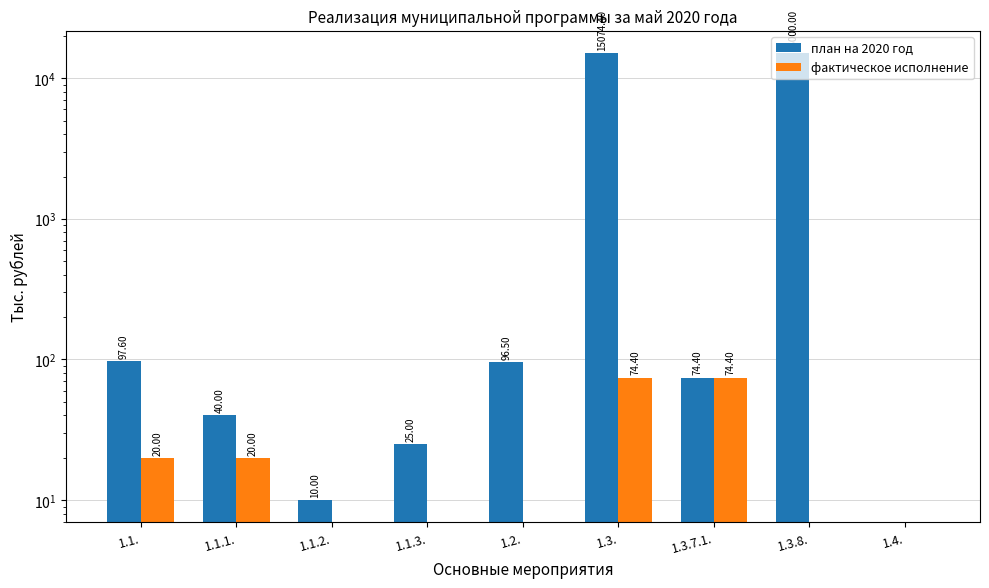

Which category has the highest value in the фактическое исполнение series?

1.3.